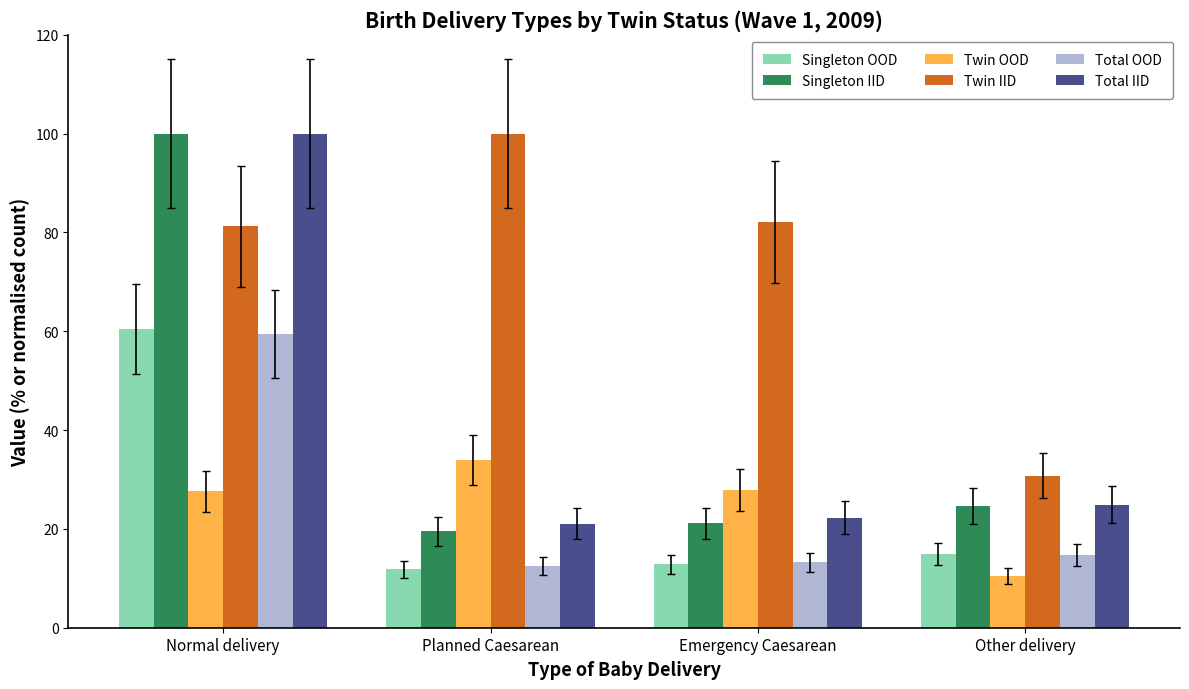

What is the label of the 4th bar from the right?

Normal delivery